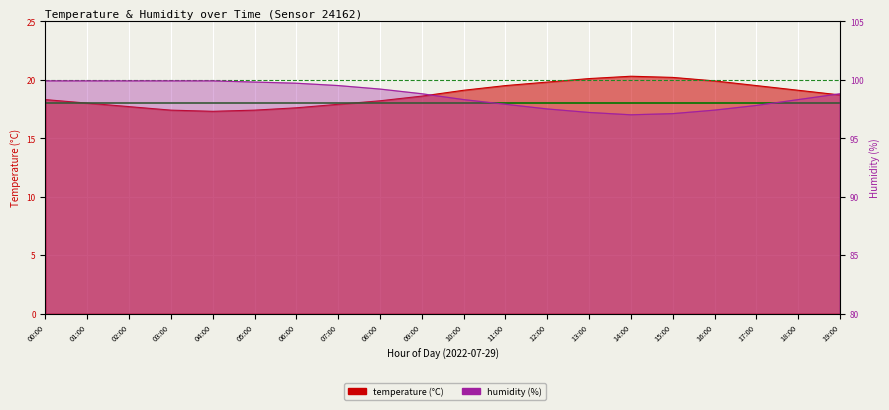

Between 02:00 and 18:00, which is larger?

18:00